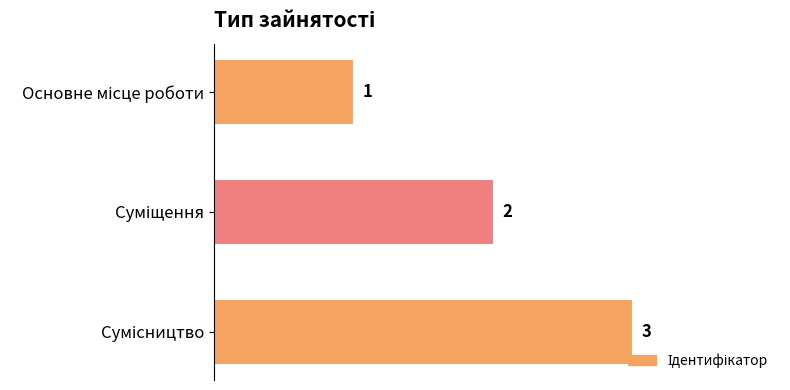

What is the value of the 1st bar from the top?

1